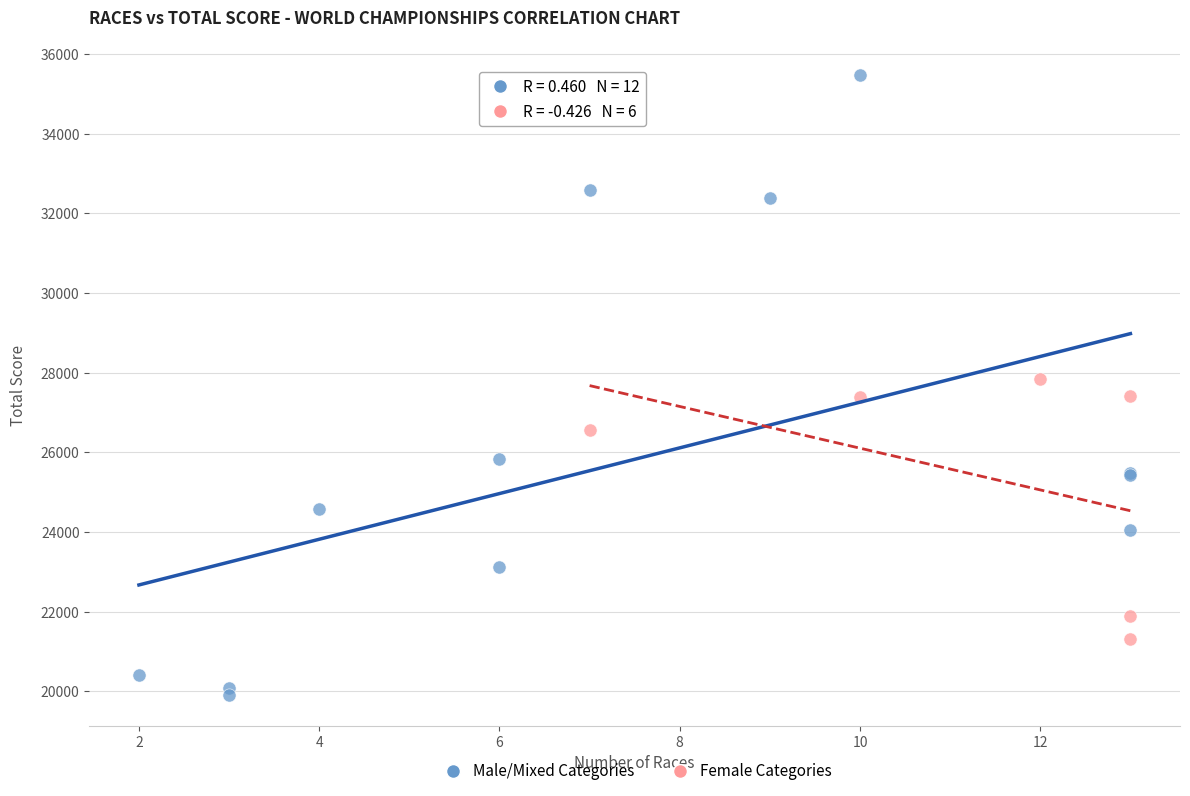

Which series reaches the maximum Y coordinate?

Male/Mixed Categories